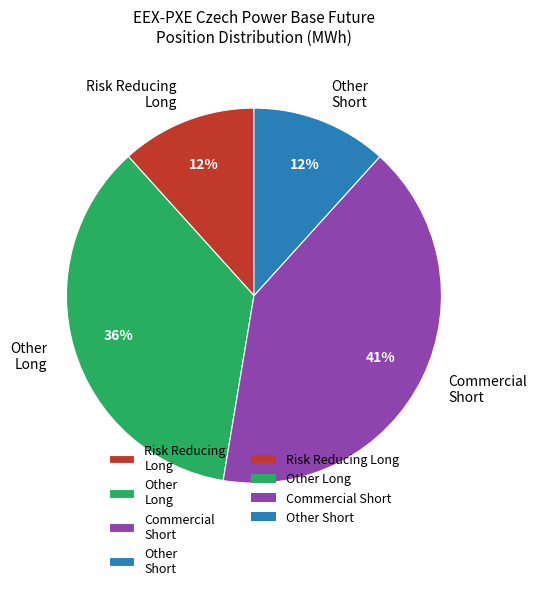

What is the largest slice in the pie chart?

Commercial Short